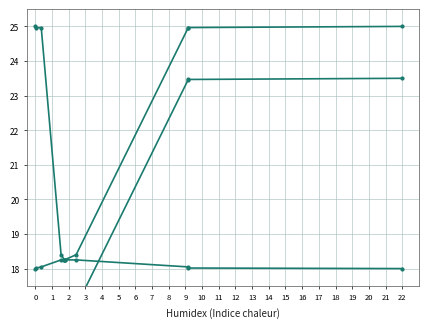

The value at 6094 is 29.8. True or false?

False